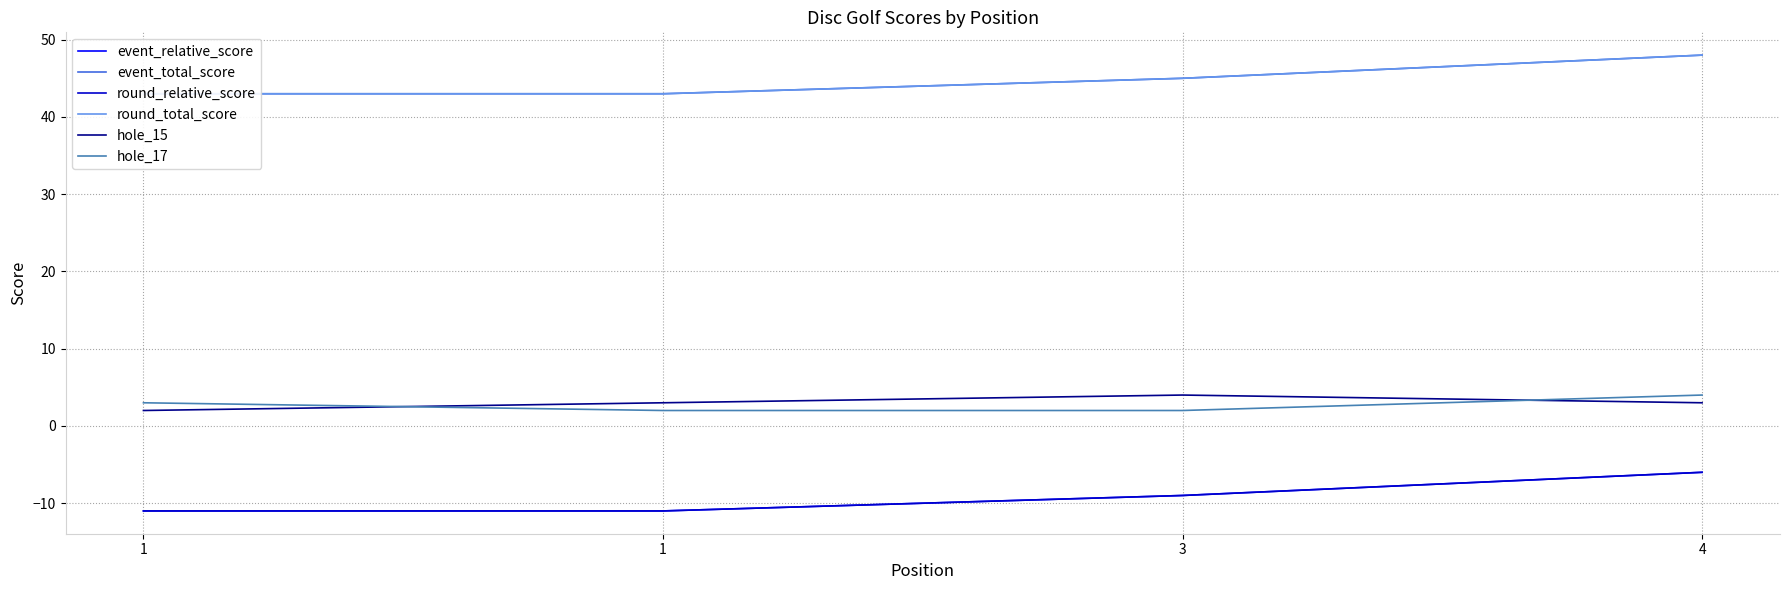

True or false: round_total_score and hole_15 intersect in this chart.

False